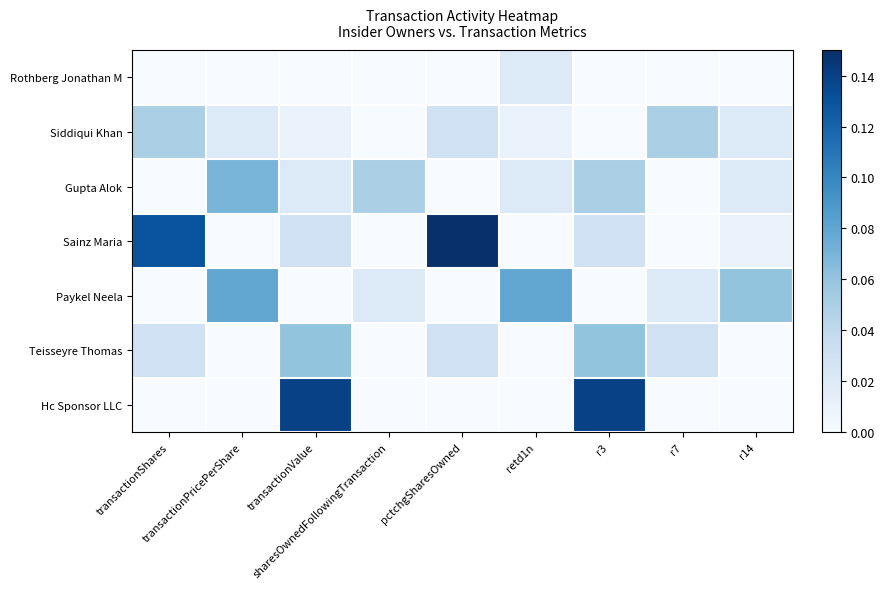

Which series has the largest total across all categories?

Sainz Maria